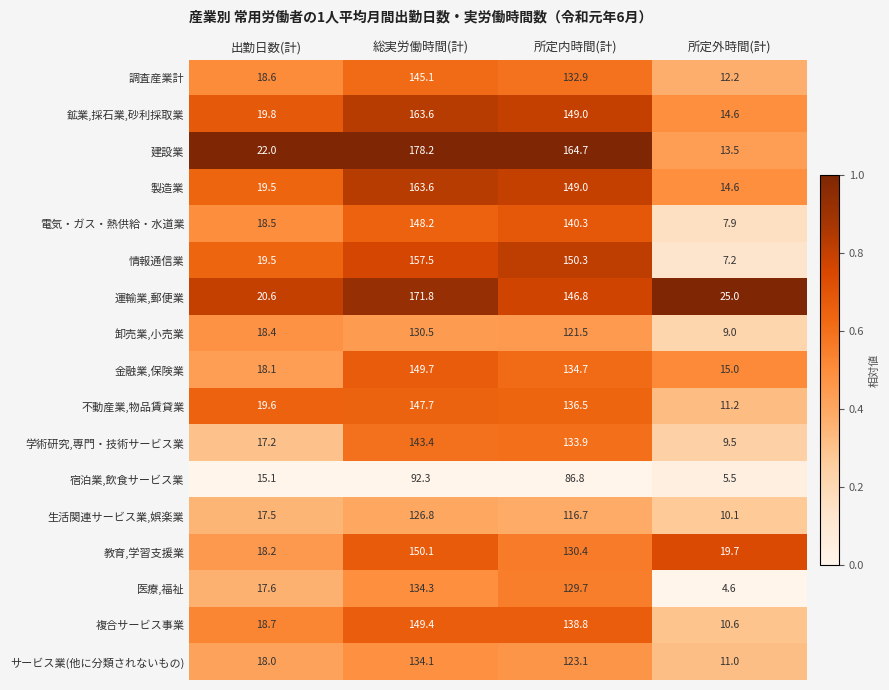

What is the difference between the 教育,学習支援業 values at 所定外時間(計) and 総実労働時間(計)?

130.4